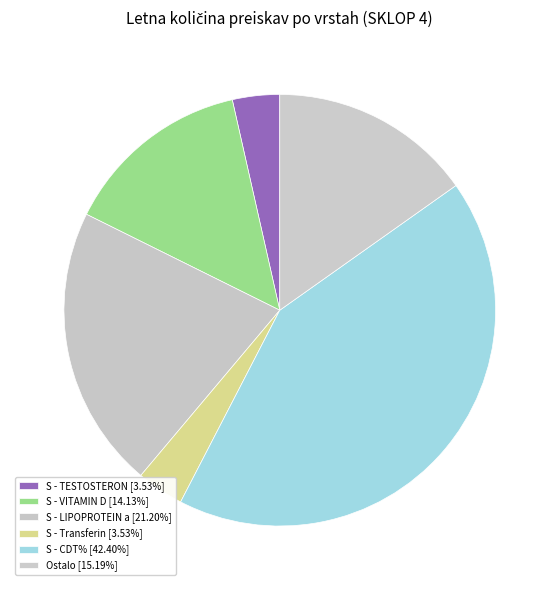

How many segments does this pie chart have?

6